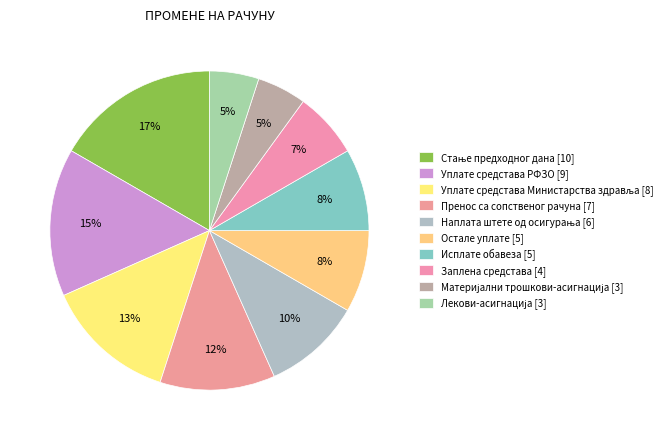

Count the number of slices in the pie.

10